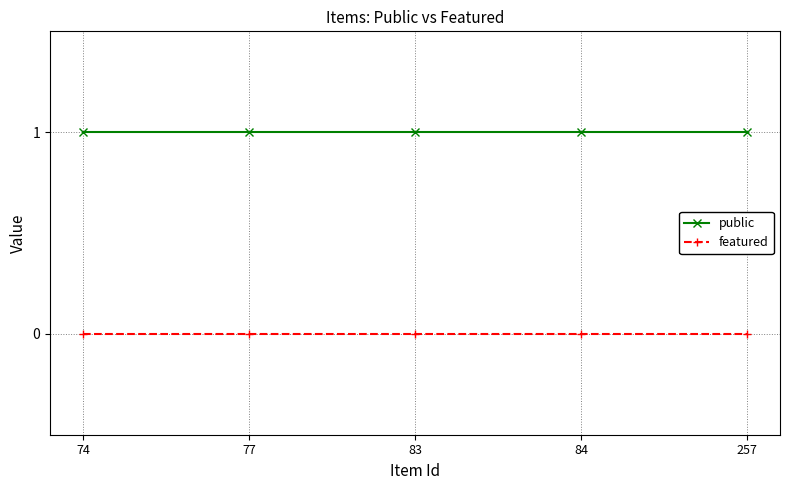

At 83, list the series in order from largest to smallest.

public, featured